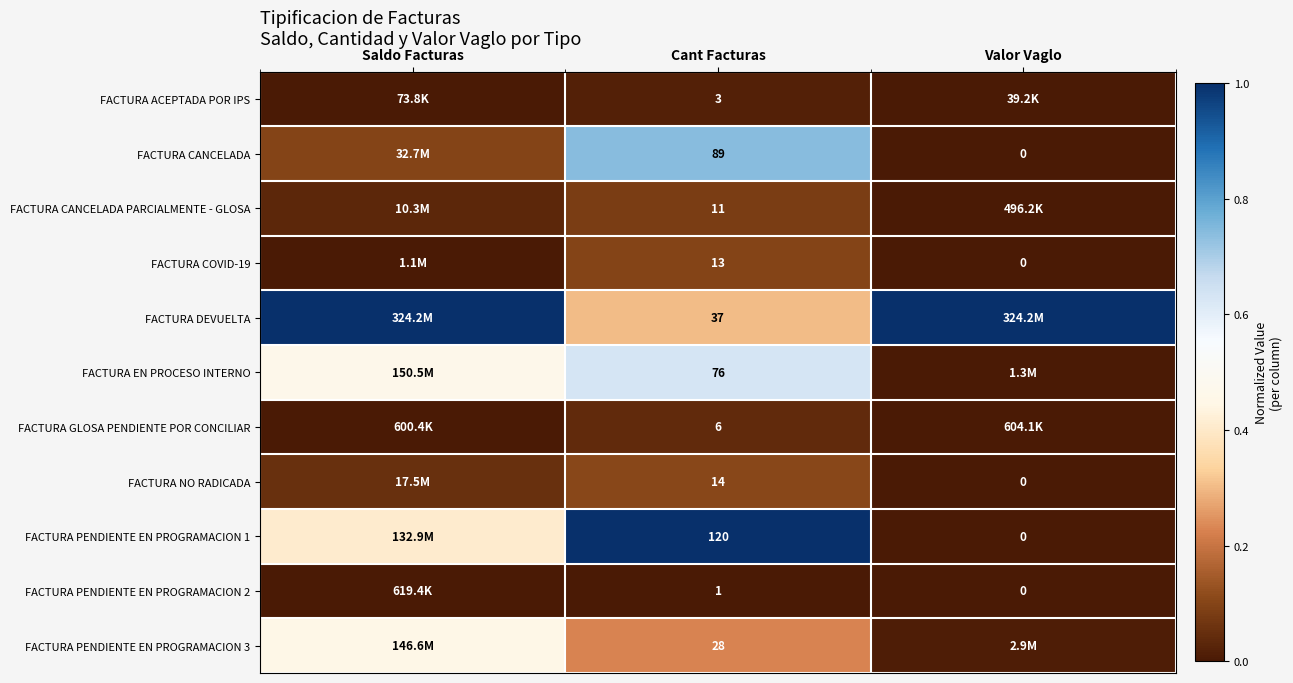

What is the spread (max minus min) of values at Valor Vaglo?

1.0